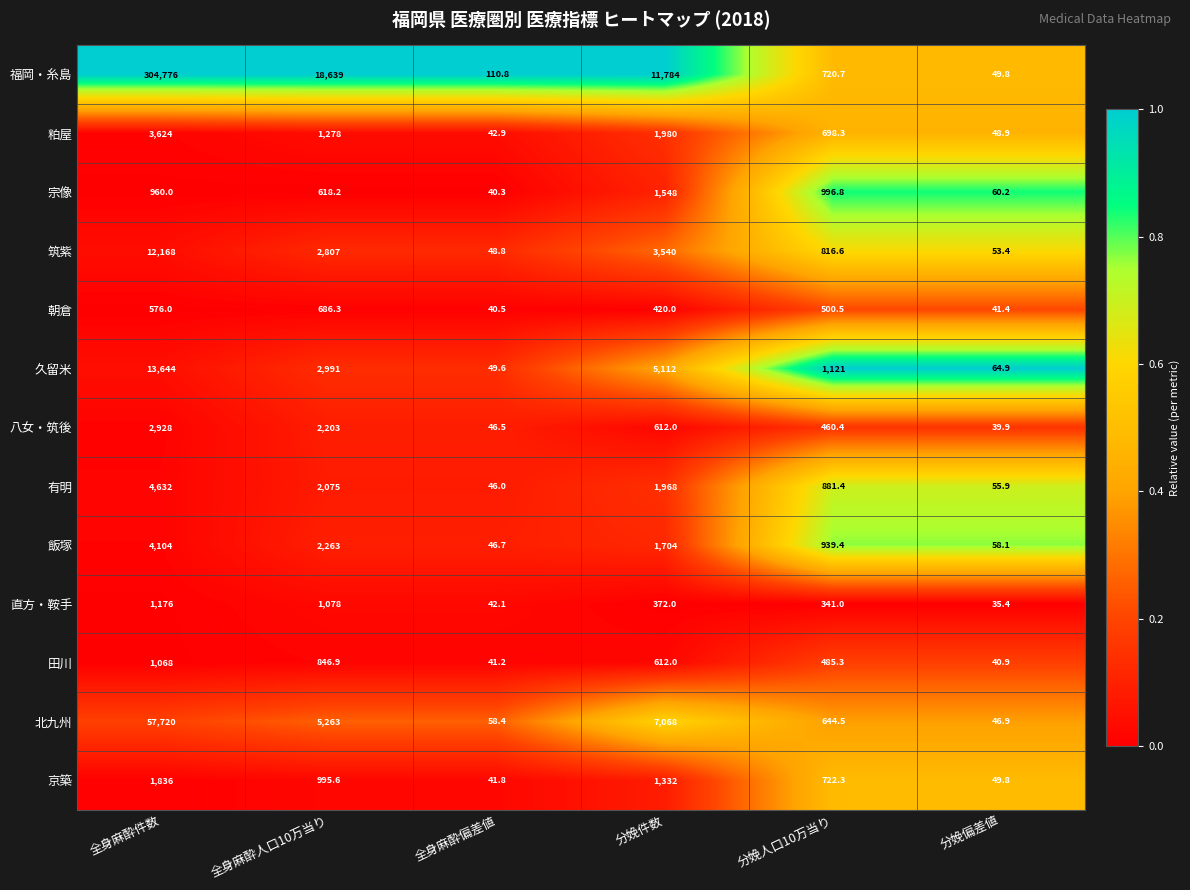

Which series has the widest spread of values?

福岡・糸島